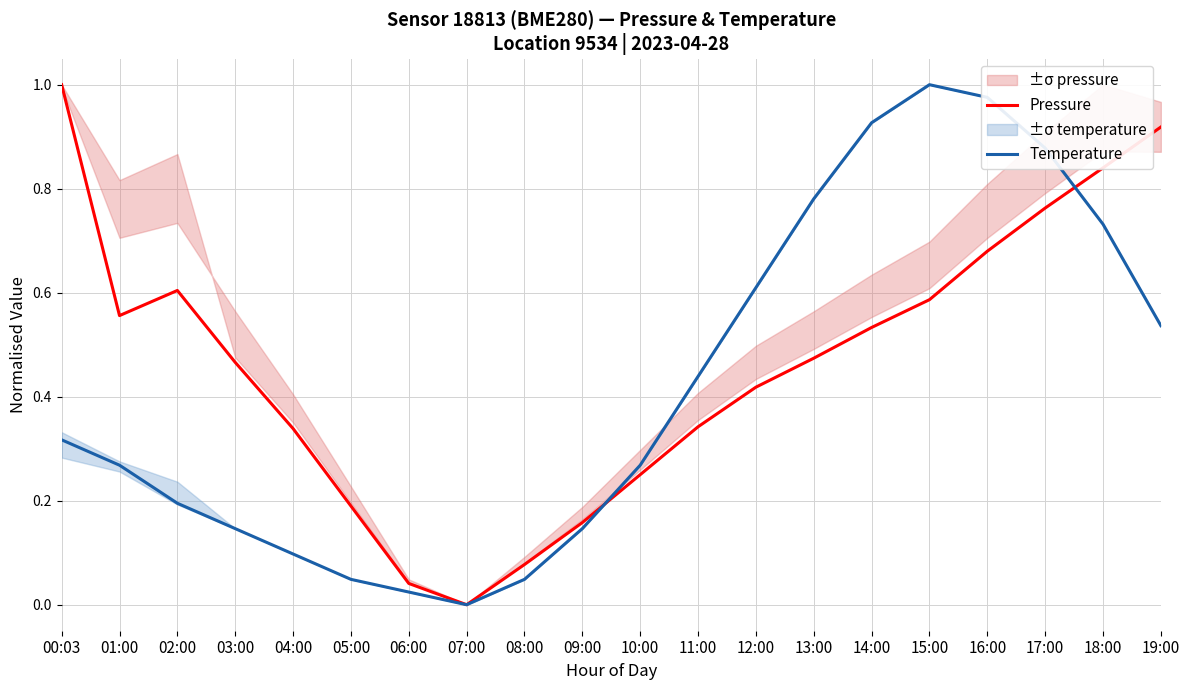

The value of Pressure at 04:00 is 0.3. True or false?

True